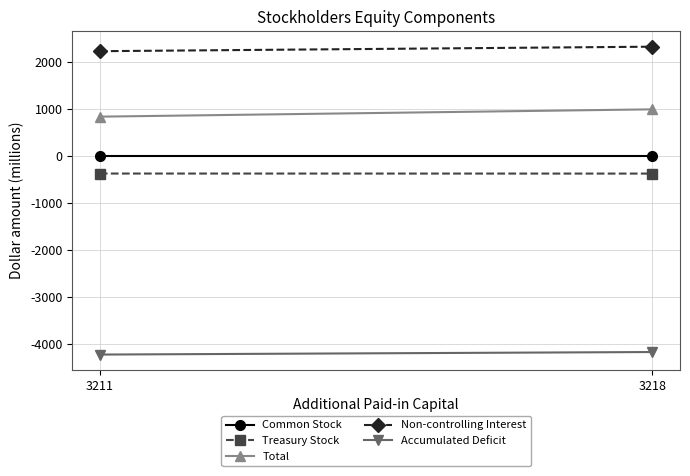

What is the average value of the Treasury Stock series?

-374